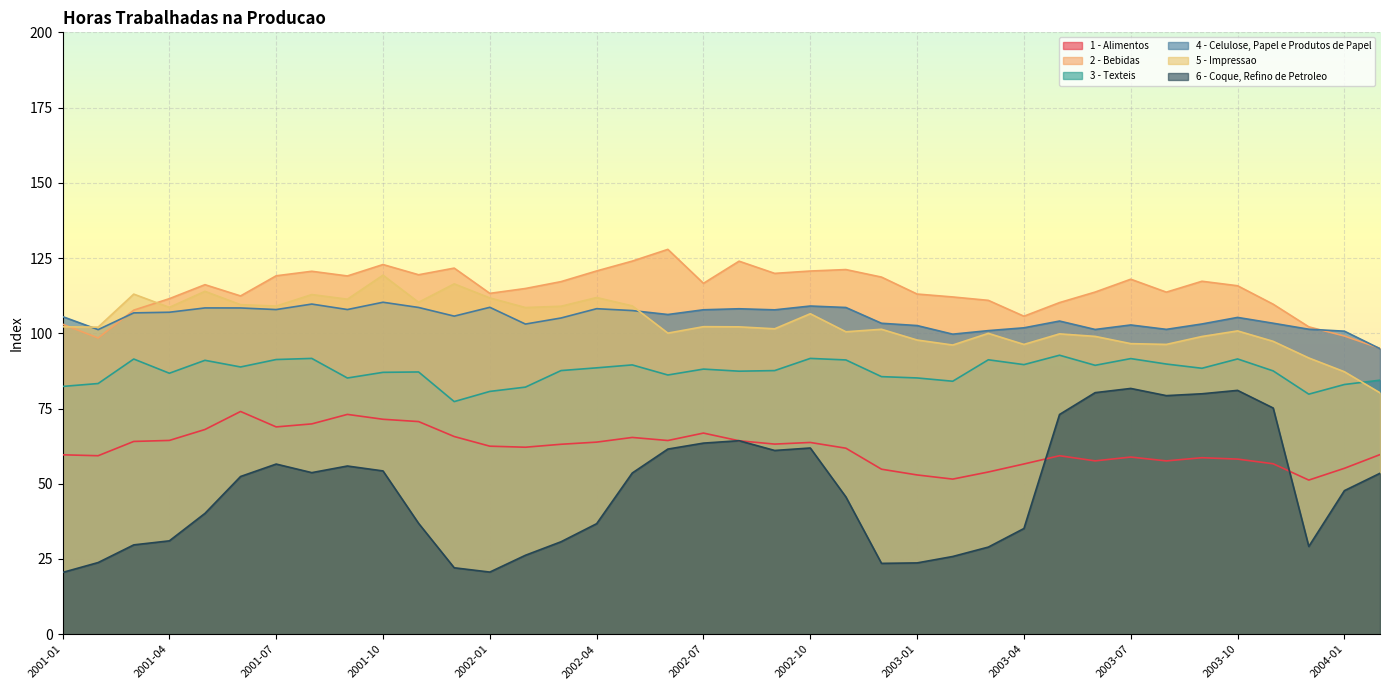

Between 2003-10 and 2001-11, which is larger?

2001-11